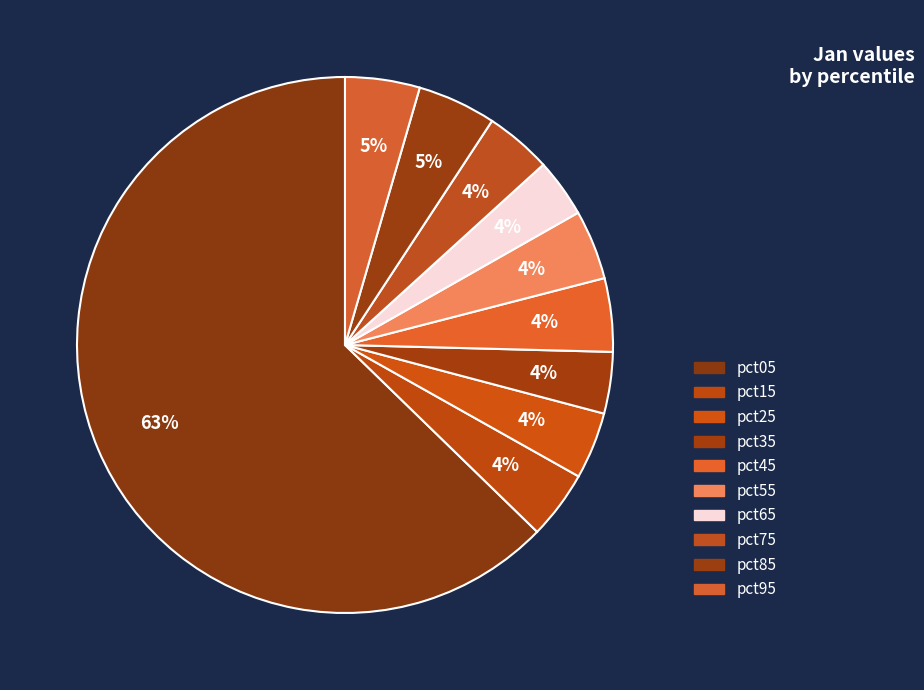

What percentage is NOT represented by pct25?

96.0%